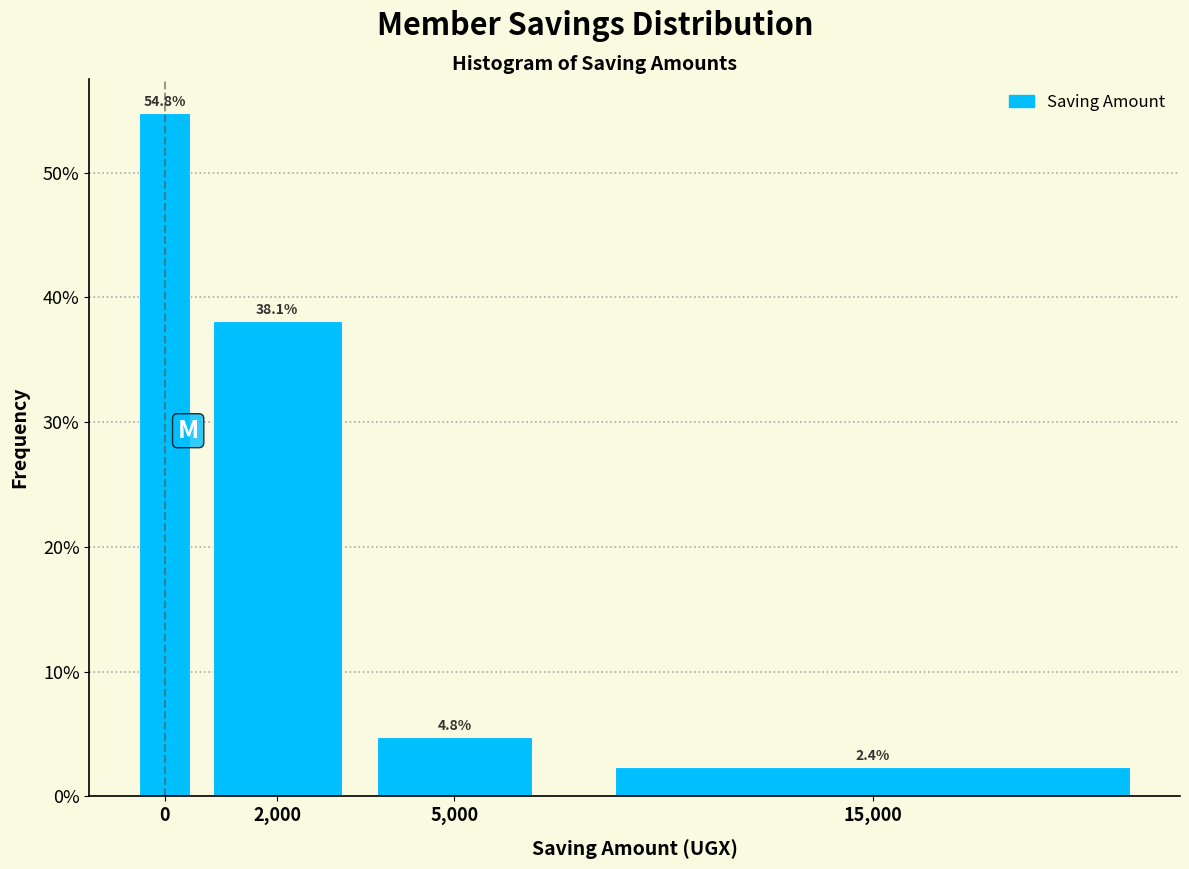

Reading left to right, transcribe all the data shown in this chart.

54.8	38.1	4.8	2.4